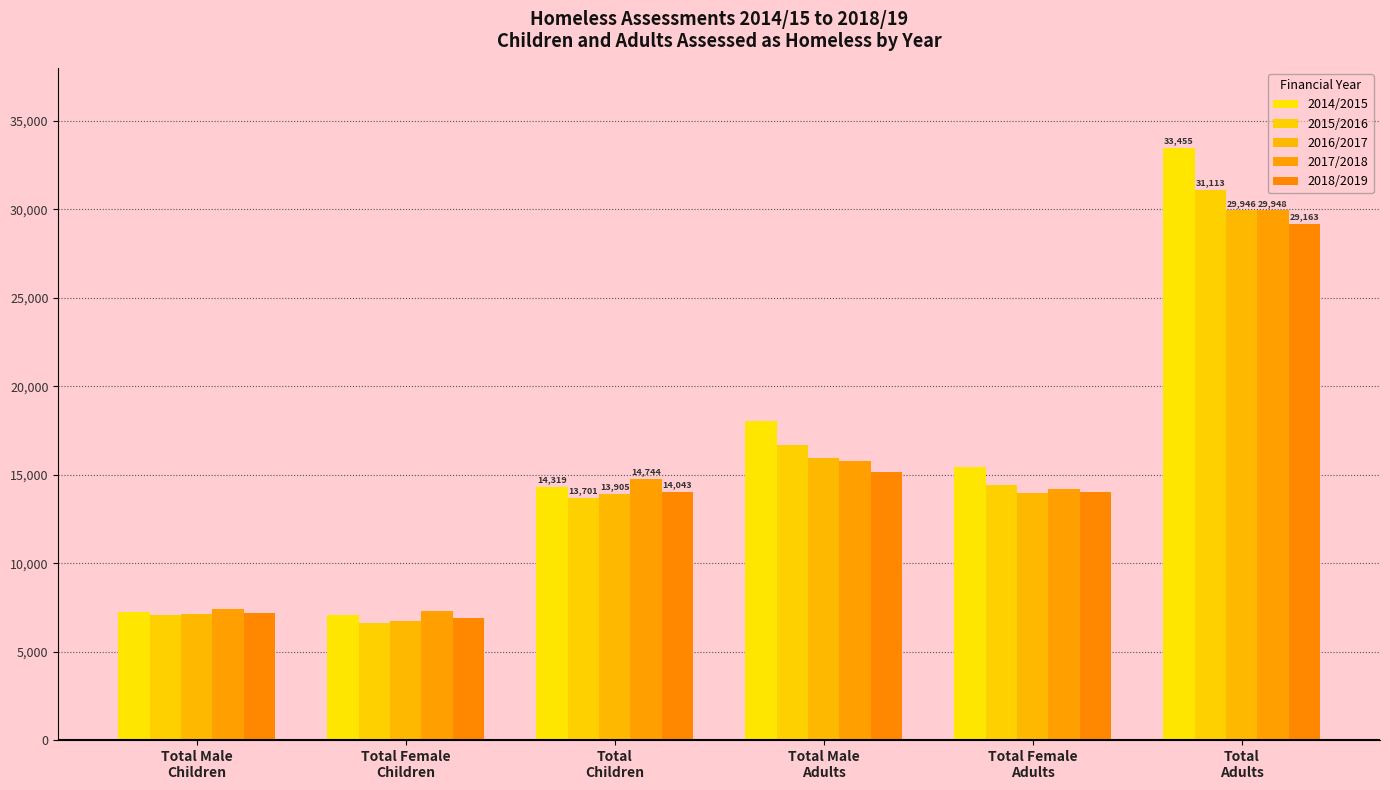

Does the chart contain any negative values?

No